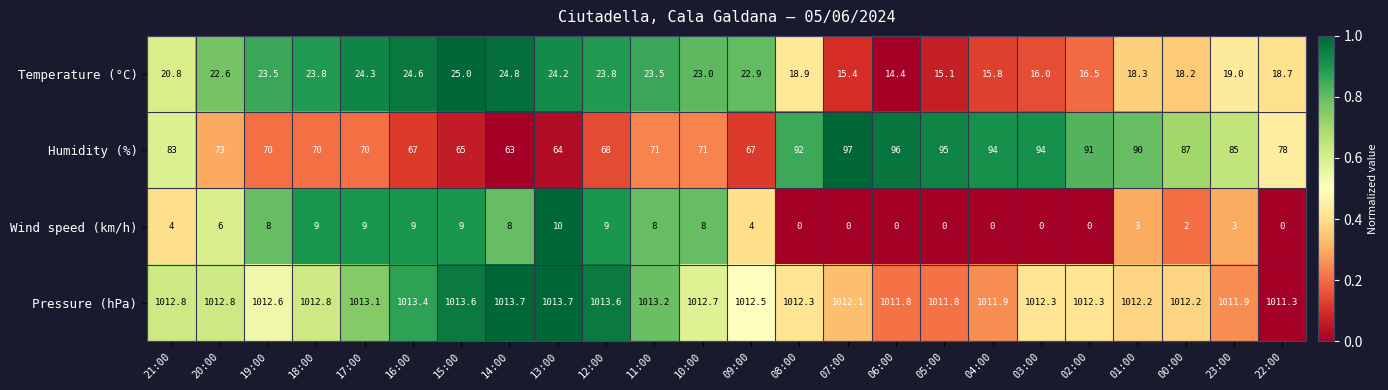

List the series in order of their peak value, lowest first.

Wind speed (km/h), Temperature (°C), Humidity (%), Pressure (hPa)